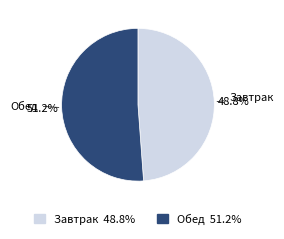

What percentage is the Обед slice, to the nearest percent?

51%